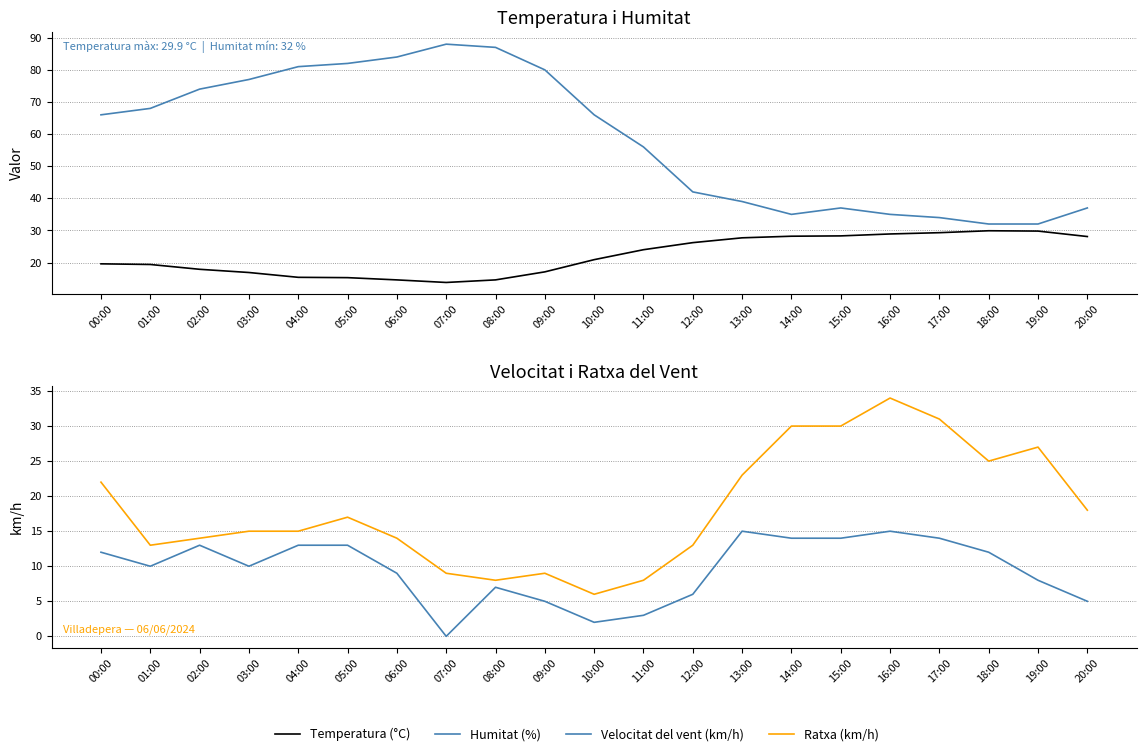

List the series in order of their peak value, lowest first.

Velocitat del vent (km/h), Temperatura (°C), Ratxa (km/h), Humitat (%)